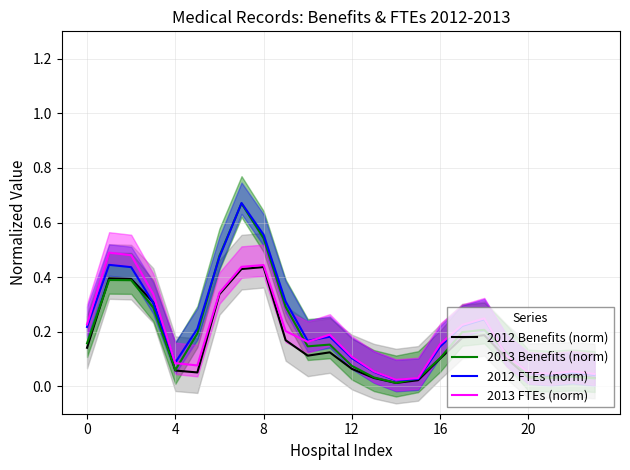

At which label does 2012 Benefits (norm) reach its peak?

8